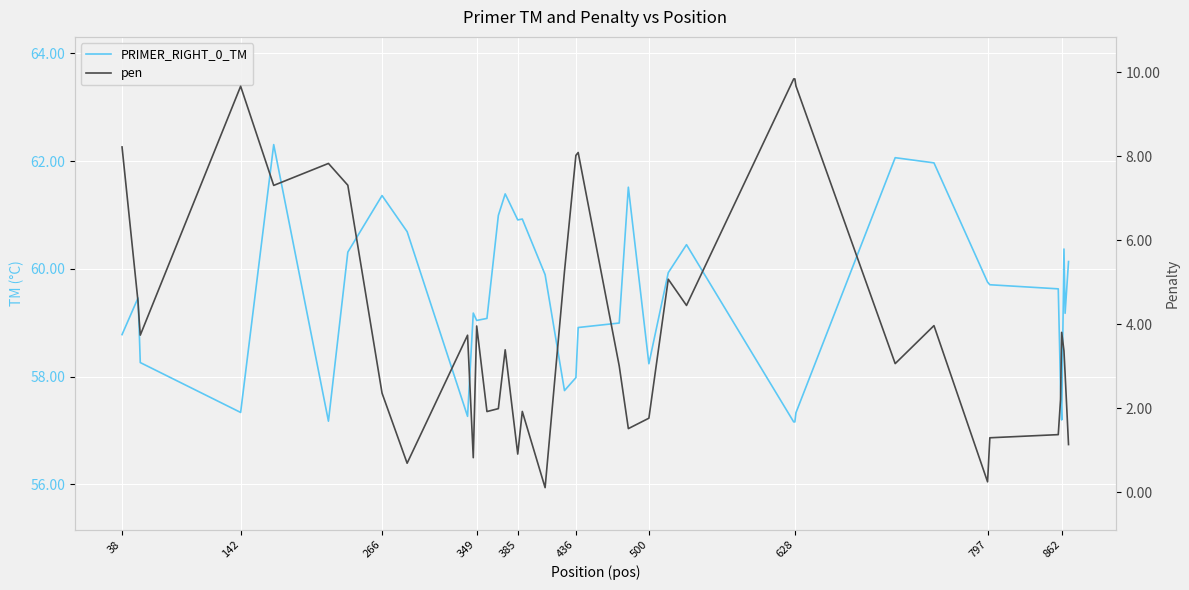

List the series in order of their overall mean, lowest first.

pen, PRIMER_RIGHT_0_TM